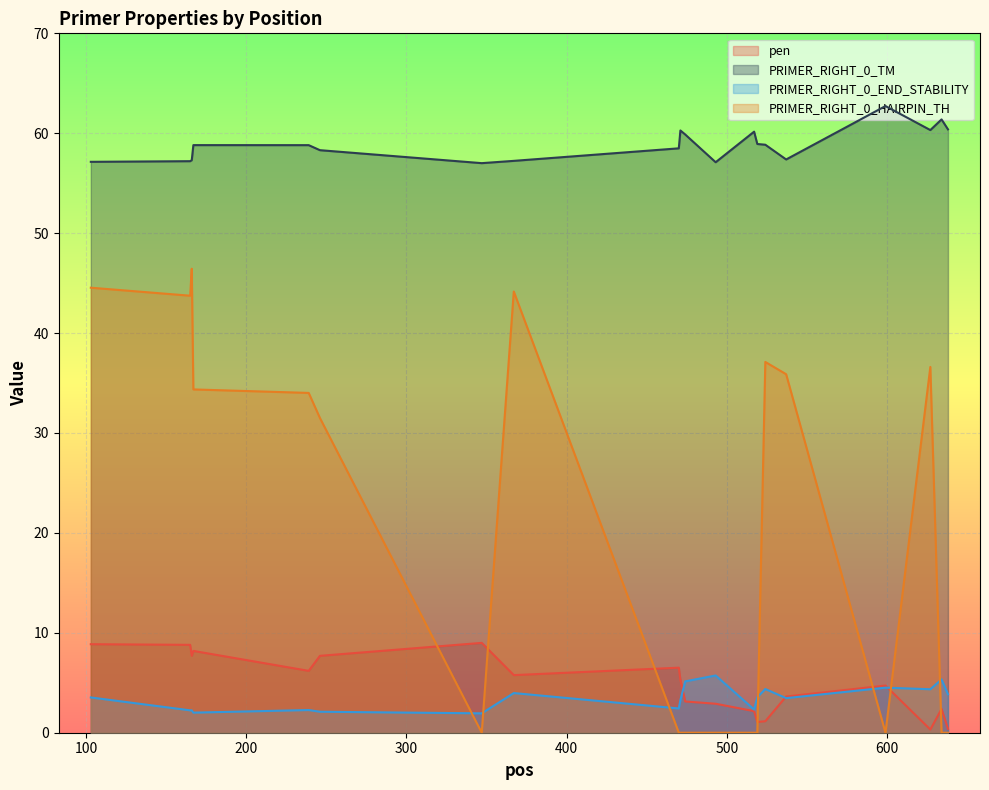

What is the minimum value for PRIMER_RIGHT_0_END_STABILITY?

1.9